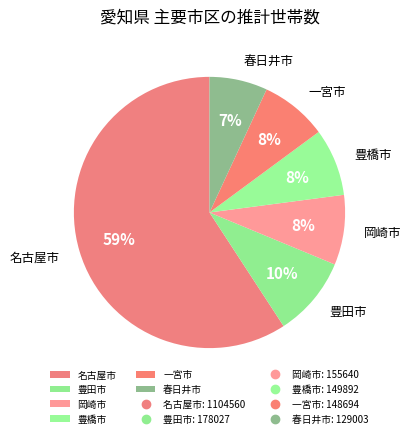

Does 春日井市 represent more than half of the total?

No